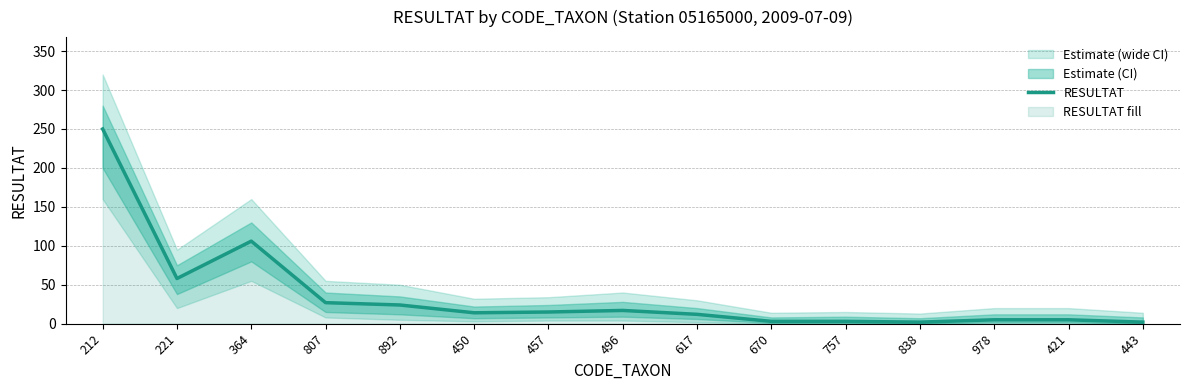

How many lines are shown in the chart?

1